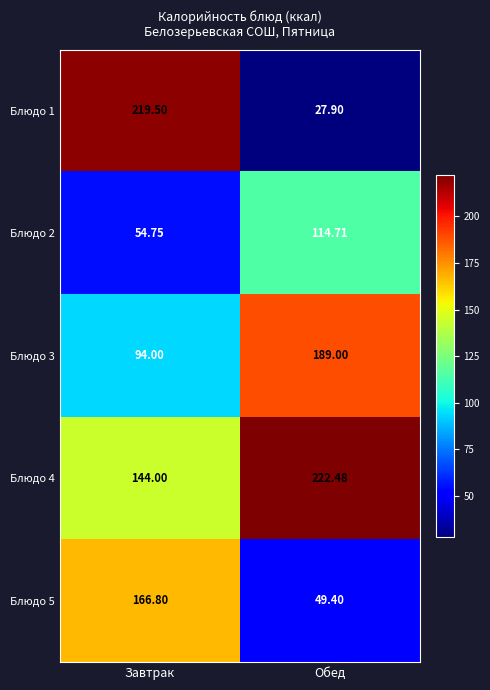

At which label does Блюдо 4 first exceed 222?

Обед